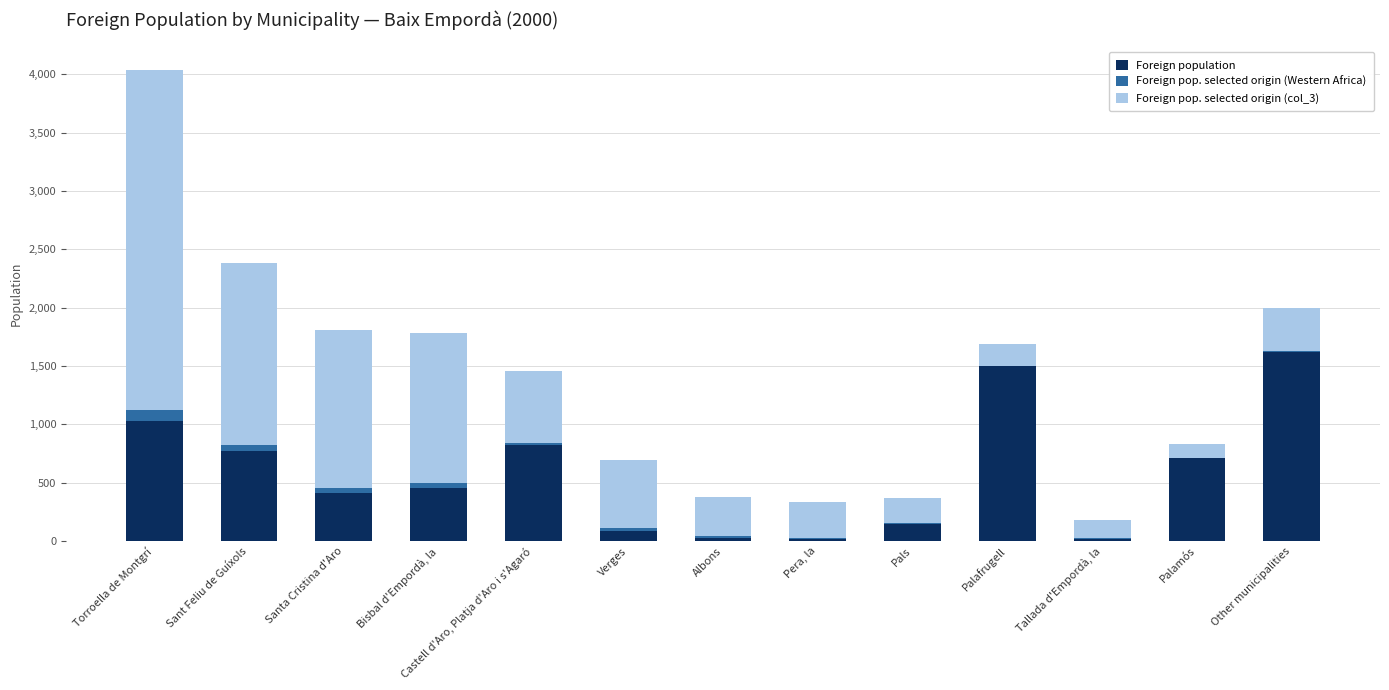

At which category is the sum across all series the highest?

Torroella de Montgrí